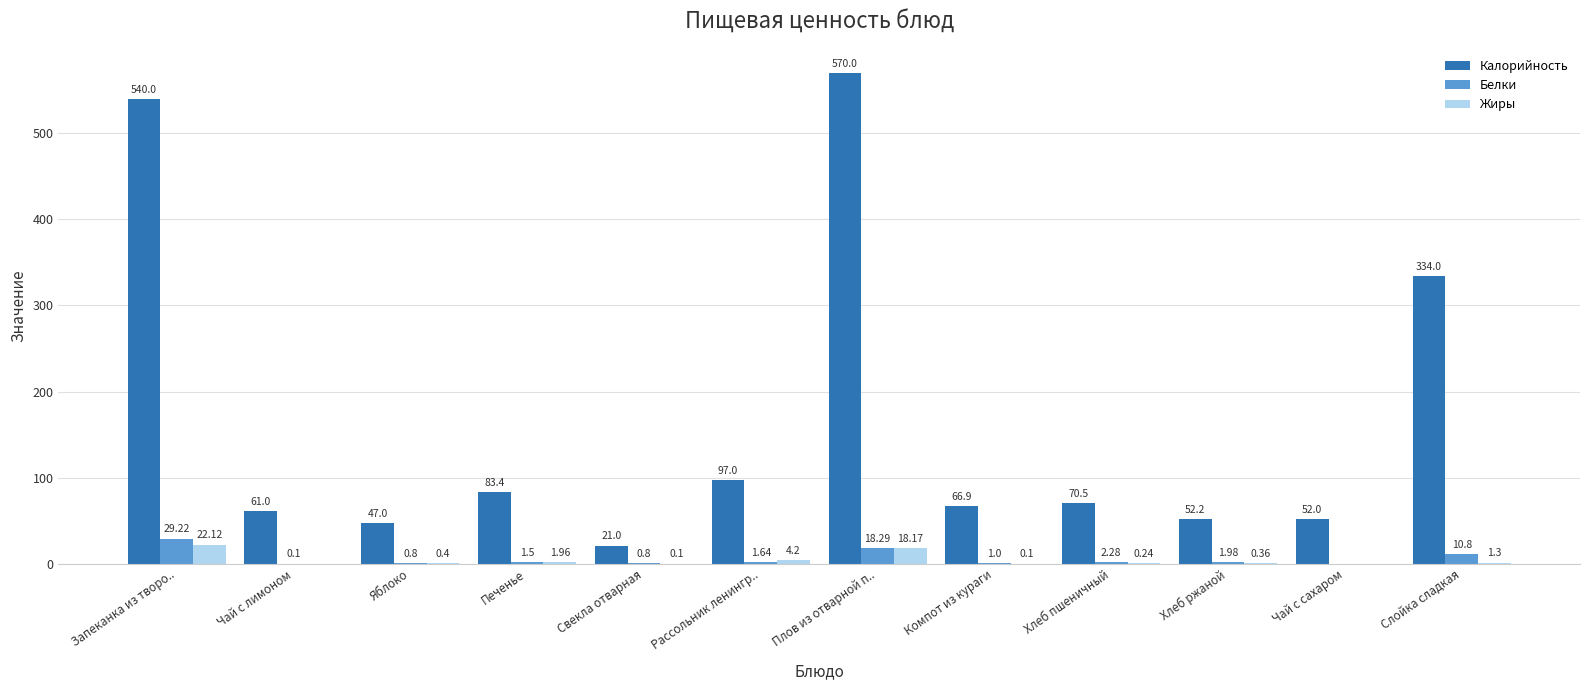

Where is Калорийность nearest to the value 295?

Слойка сладкая